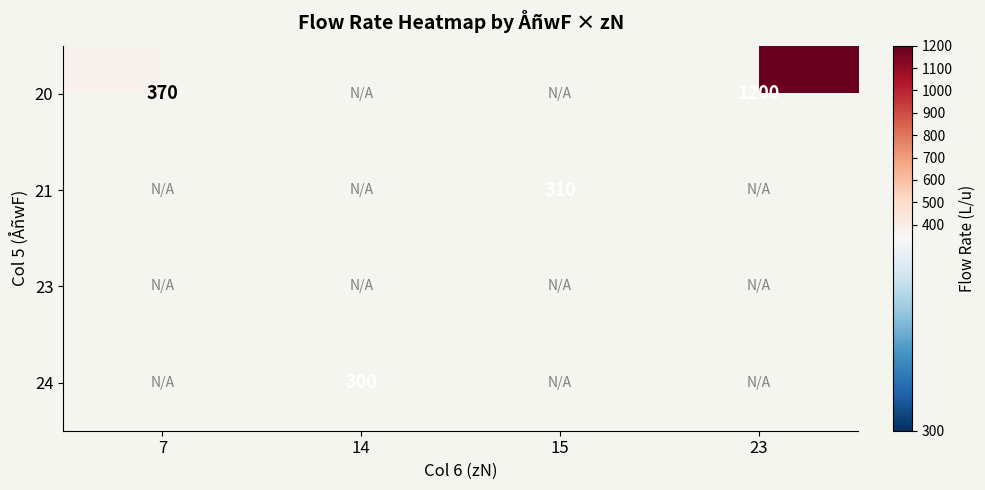

True or false: 20 has a value of 1981 at 23.

False